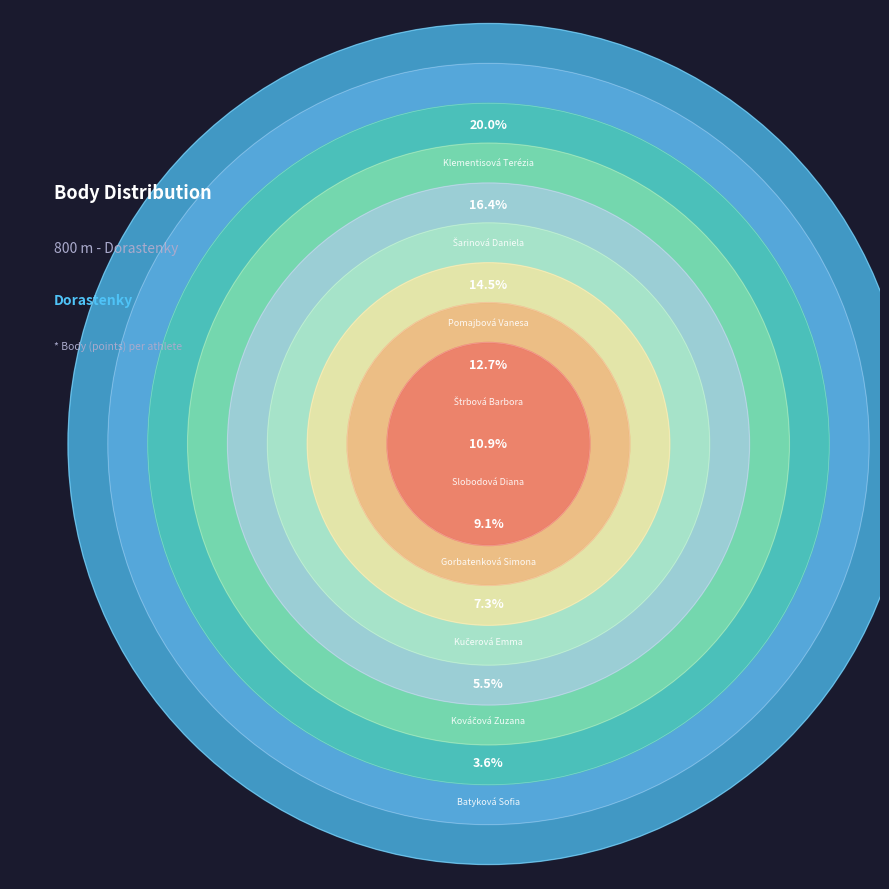

What portion of the pie excludes Kováčová Zuzana?

94.5%